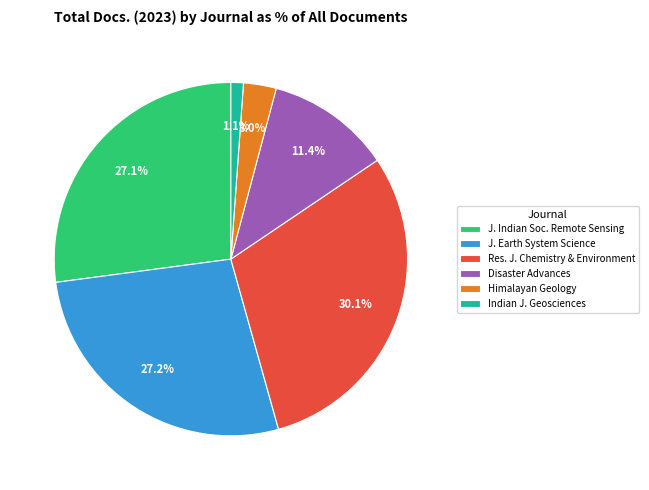

Is there a majority slice in this chart?

No